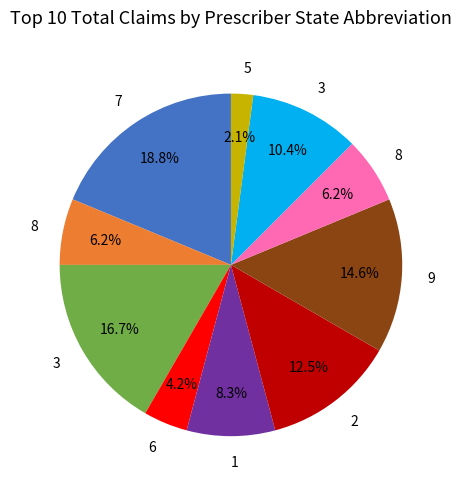

Is there a majority slice in this chart?

No